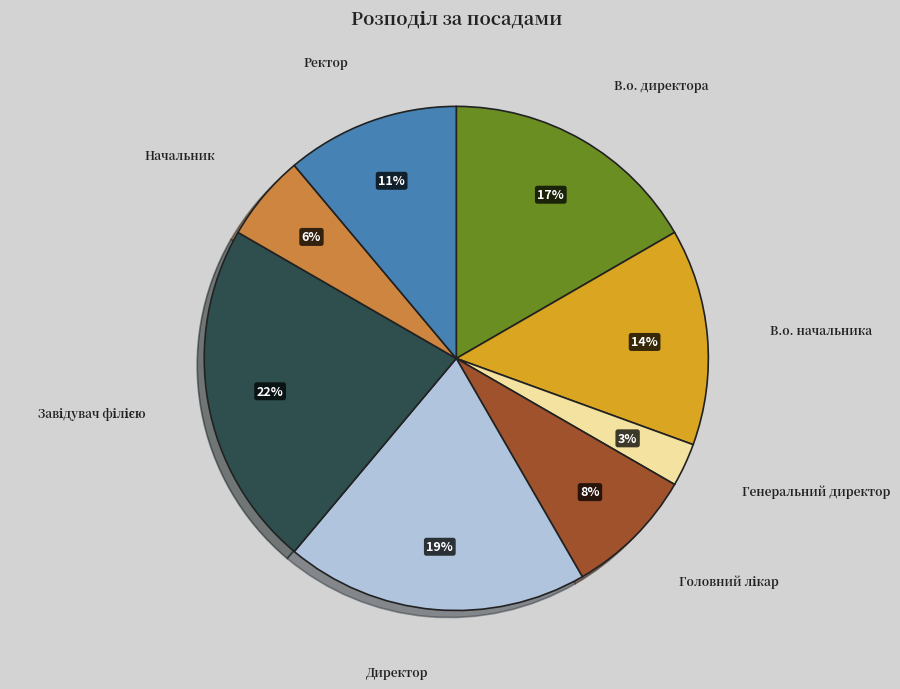

How many segments does this pie chart have?

8